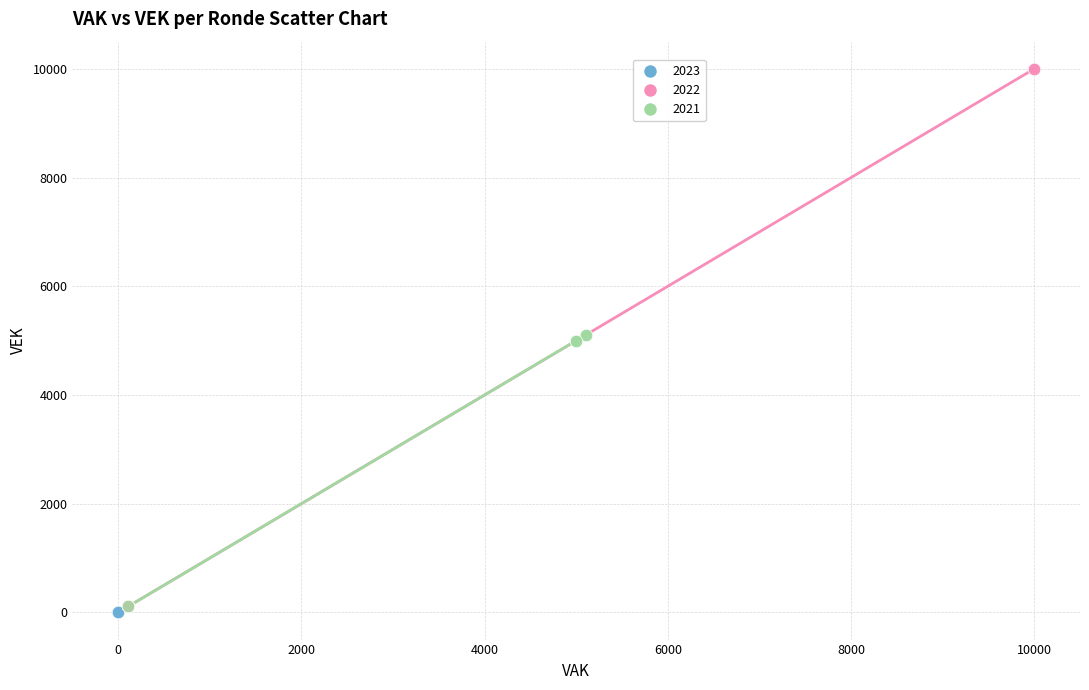

What are all the series names shown in the legend?

2023, 2022, 2021